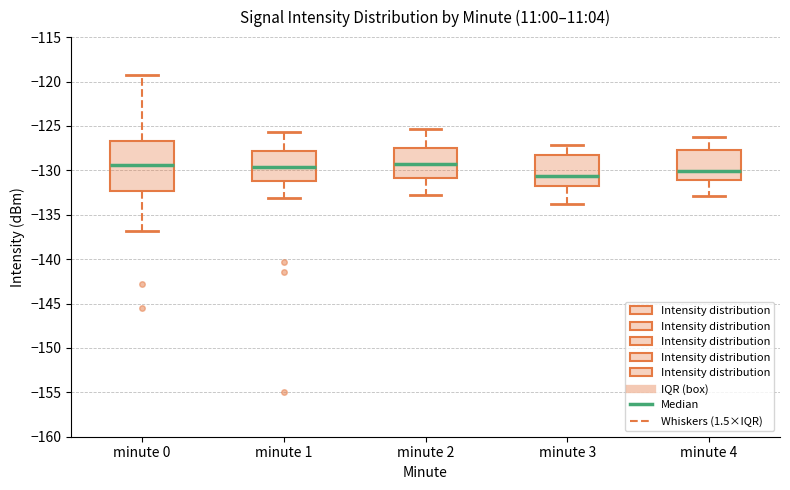

Which box is the tallest, from its lower edge to its upper edge?

minute 0